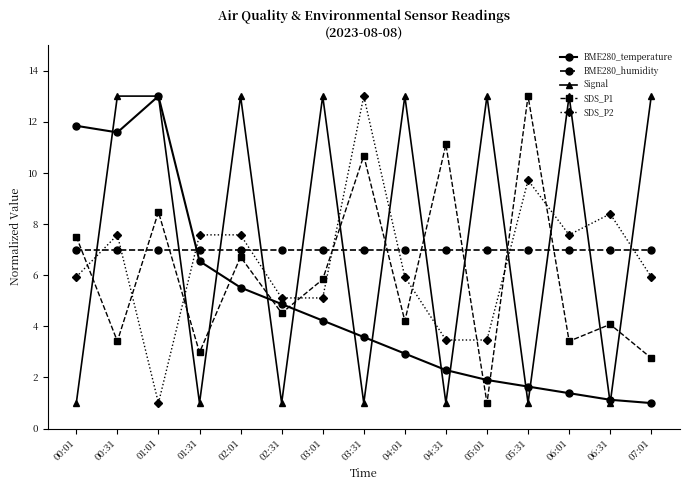

At 05:31, list the series in order from largest to smallest.

SDS_P1, SDS_P2, BME280_humidity, BME280_temperature, Signal